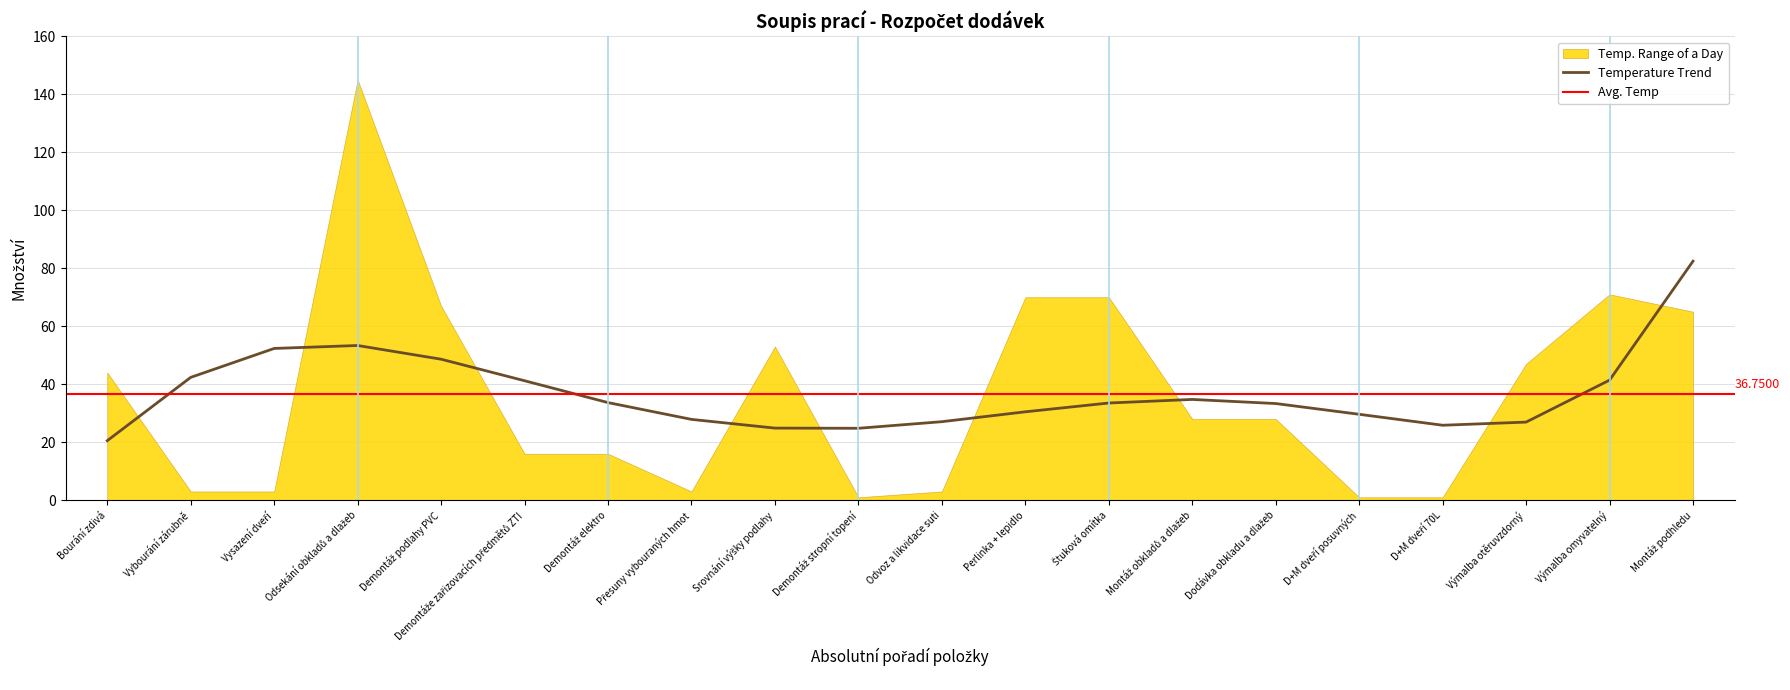

How many lines are shown in the chart?

2